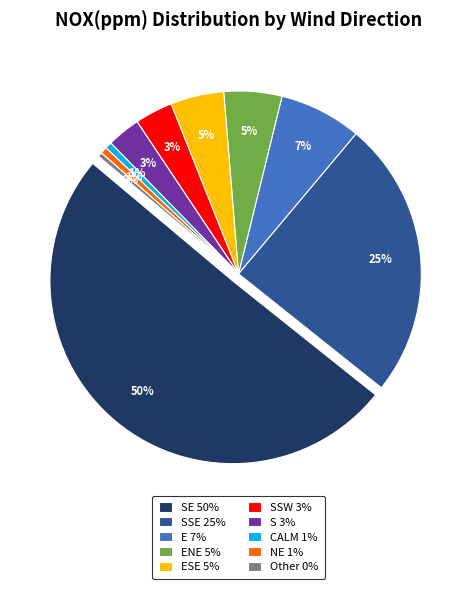

What is the largest slice in the pie chart?

SE